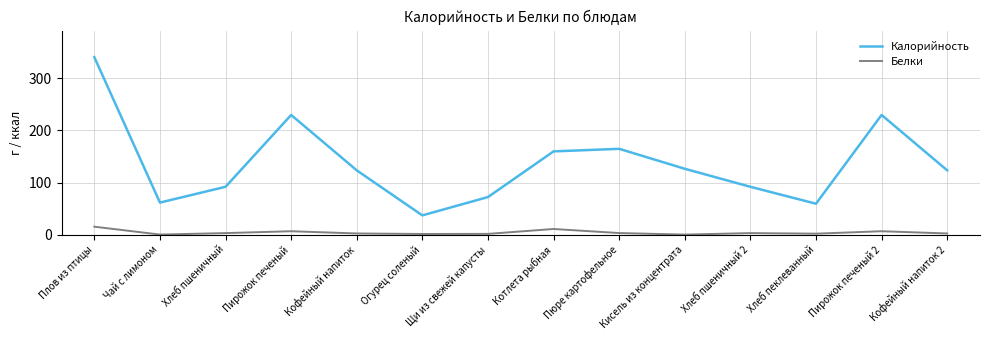

Is the value of Белки at Кисель из концентрата greater than the value of Калорийность at Пюре картофельное?

No